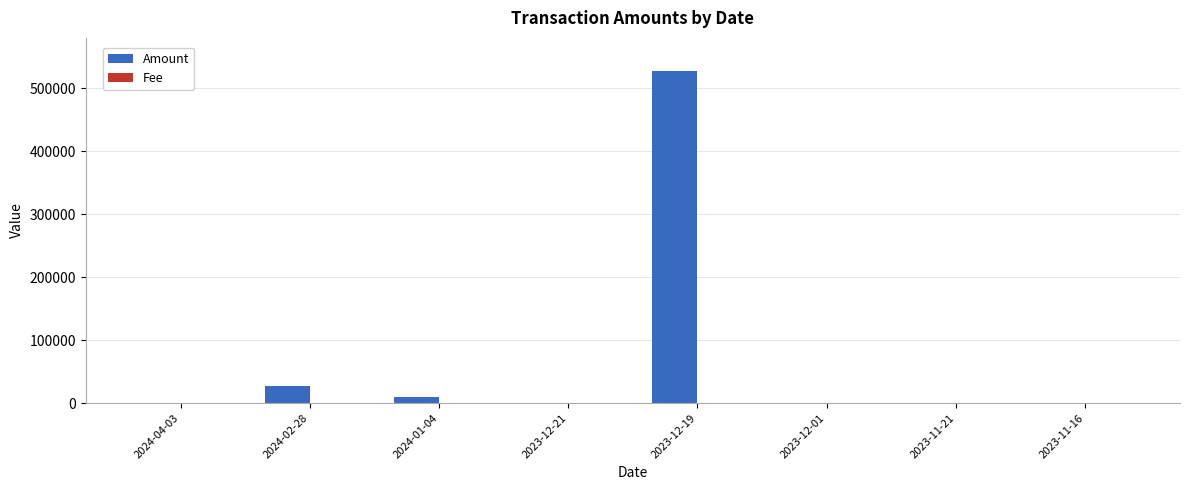

What is the maximum value shown in the chart?

527480.1